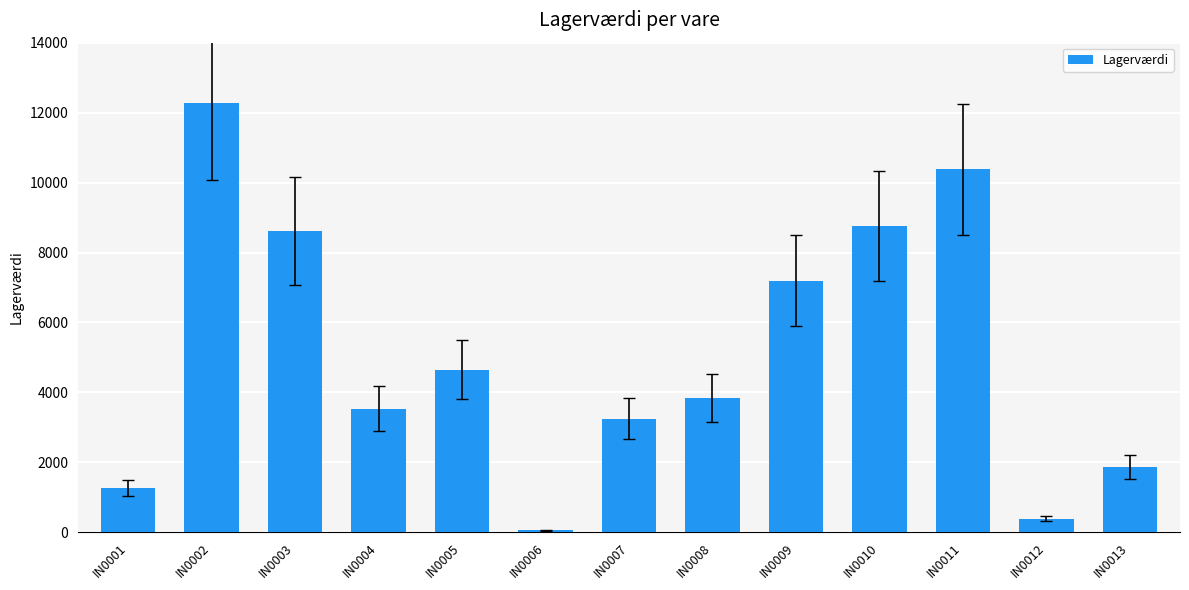

Reading left to right, transcribe all the data shown in this chart.

1275	12276	8607	3534	4650	55	3248	3838	7198	8750	10384	396	1872